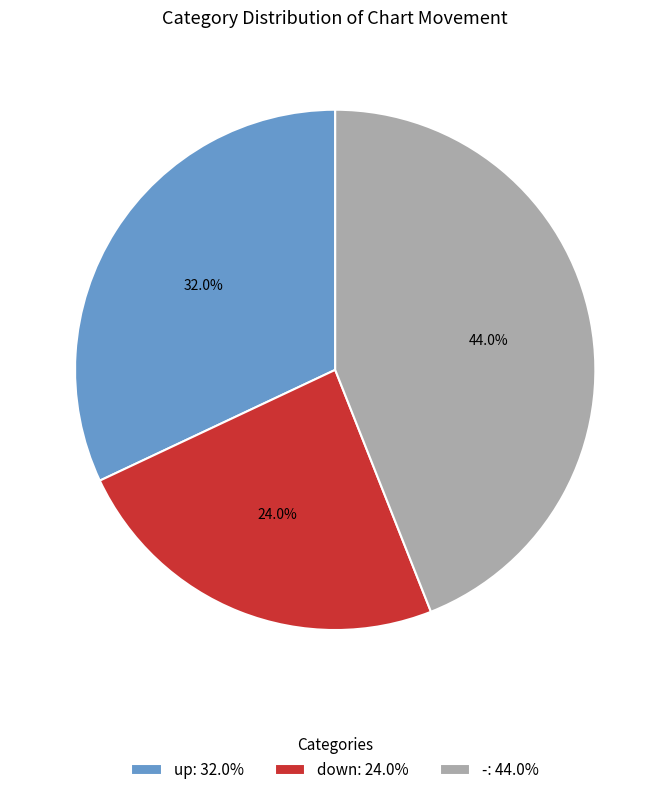

How many segments does this pie chart have?

3